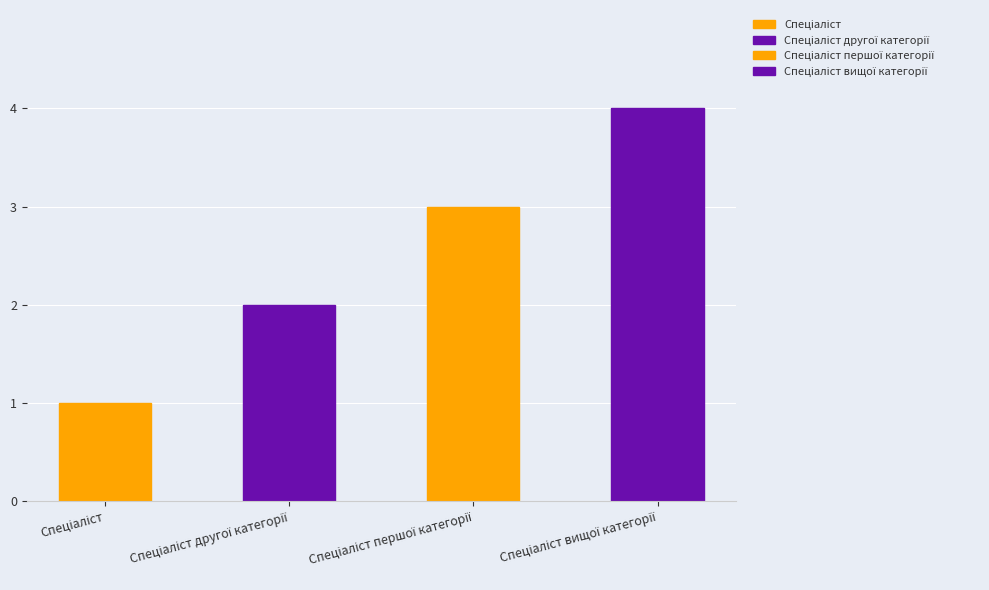

Are the bars horizontal?

No